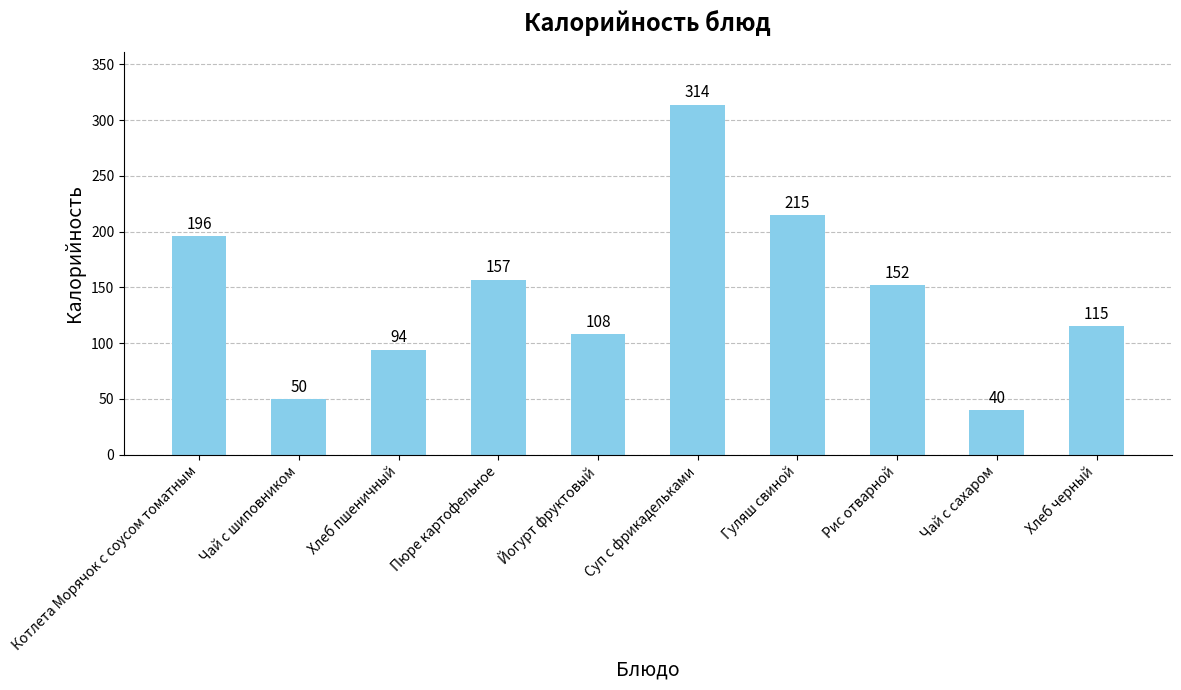

Does the chart contain stacked bars?

No